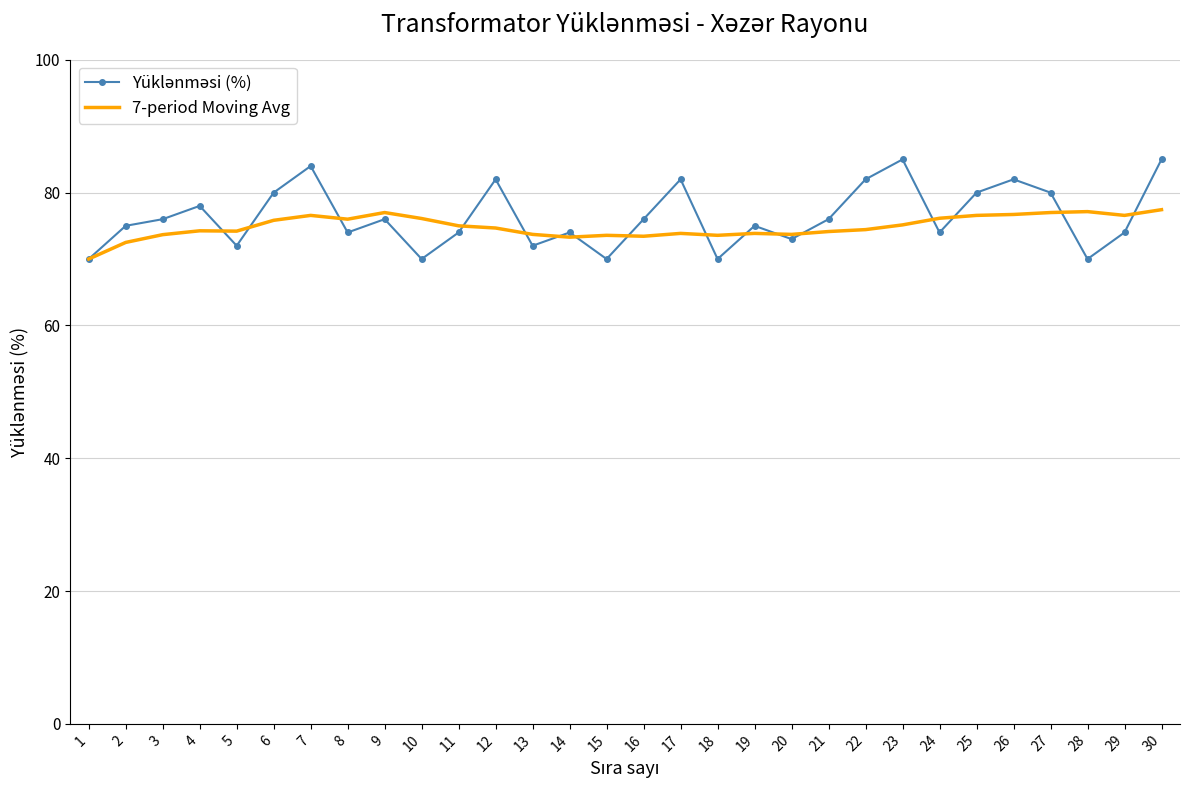

What is the average value of the 7-period Moving Avg series?

74.9